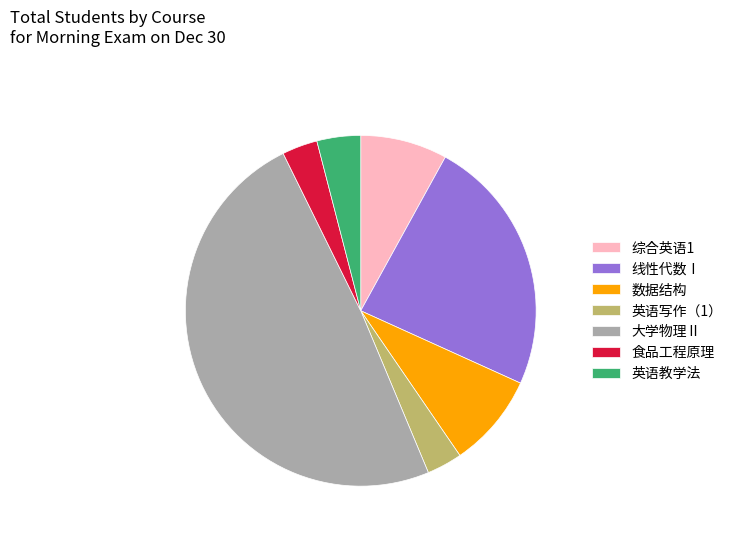

Which slice is the largest?

大学物理Ⅱ